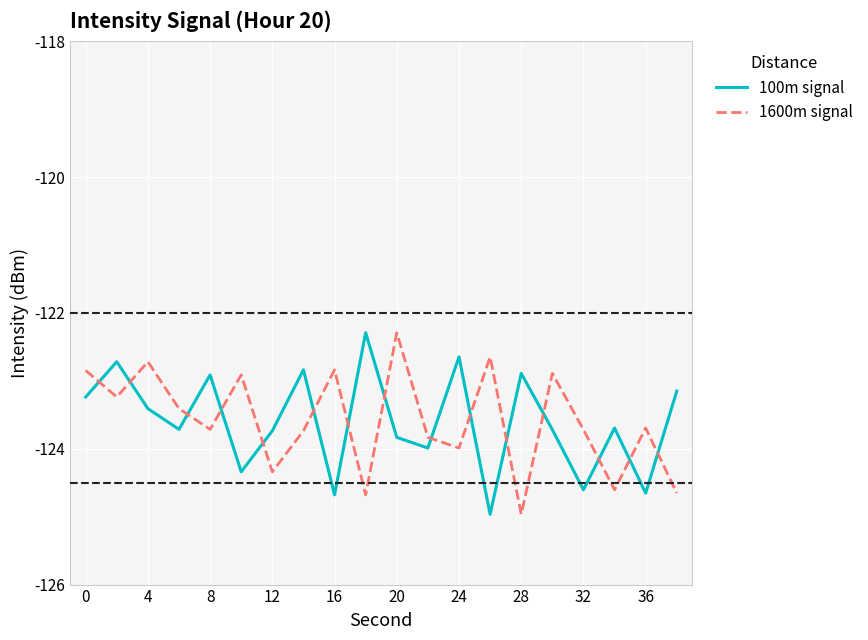

True or false: 100m signal and 1600m signal cross at least once.

True